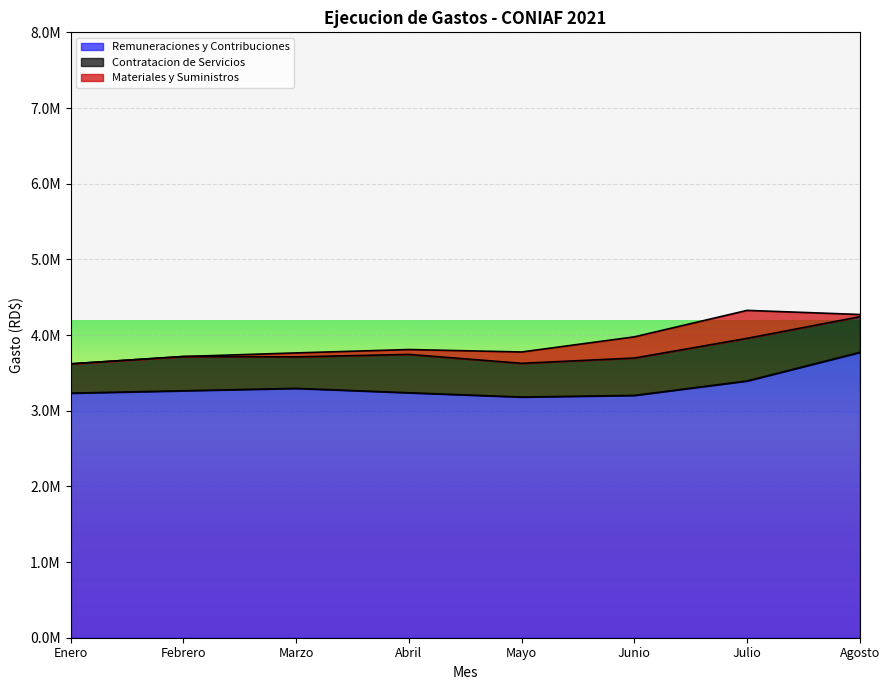

Reading left to right, list all the values displayed in this chart.

Remuneraciones y Contribuciones: Enero=3231956.3	Febrero=3263606.3	Marzo=3295256.3	Abril=3236951.2	Mayo=3180788.6	Junio=3202168.1	Julio=3392918.7	Agosto=3770860.4
Contratacion de Servicios: Enero=387287.5	Febrero=452480.3	Marzo=416023.0	Abril=506804.6	Mayo=445524.9	Junio=493778.0	Julio=563401.3	Agosto=470945.4
Materiales y Suministros: Enero=0.0	Febrero=0.0	Marzo=52392.0	Abril=64636.0	Mayo=149791.3	Junio=280000.0	Julio=369401.5	Agosto=29690.4